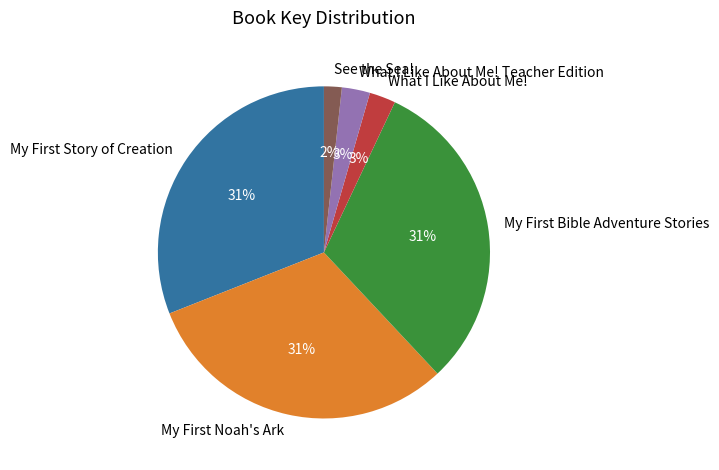

How many slices are in this pie chart?

6